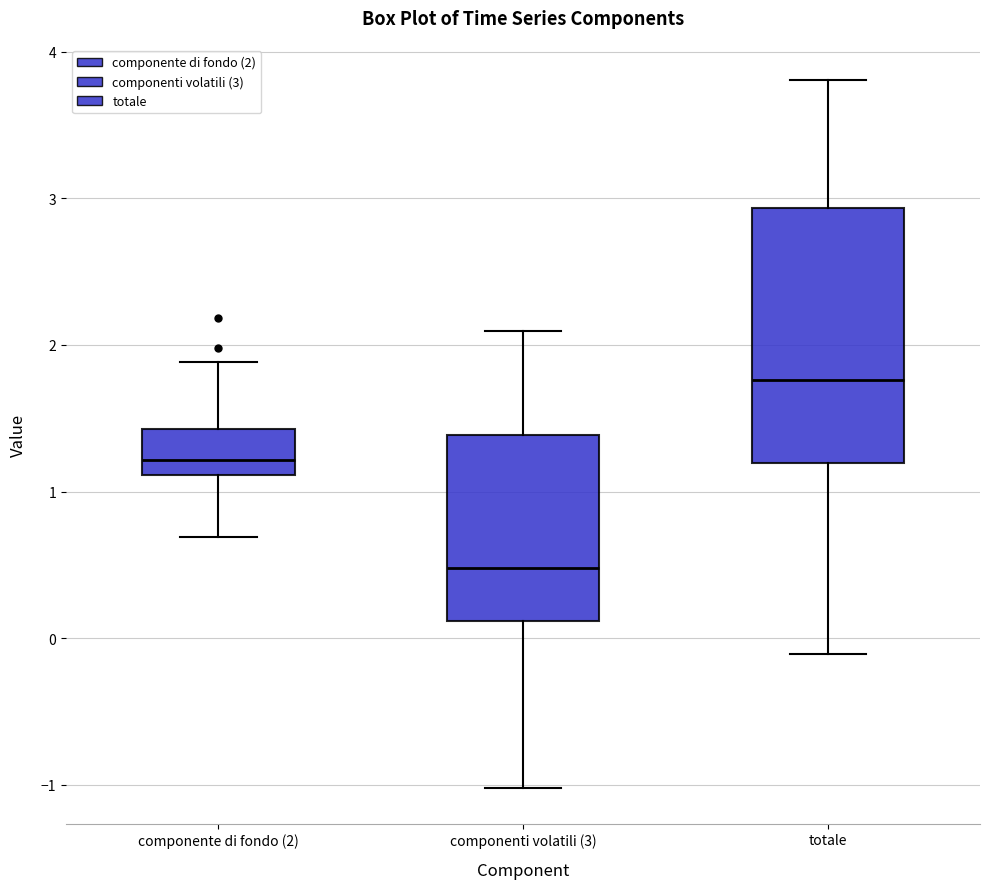

Reading left to right, read every box against the y-axis: the position of its median line, the range the box covers, and the ends of its whiskers. The values are not printed on the chart, so give them approximately, as read against the axis.

componente di fondo (2): median 1.2, box 1.1 to 1.4, whiskers 0.7 to 1.9
componenti volatili (3): median 0.5, box 0.1 to 1.4, whiskers -1.0 to 2.1
totale: median 1.8, box 1.2 to 2.9, whiskers -0.1 to 3.8